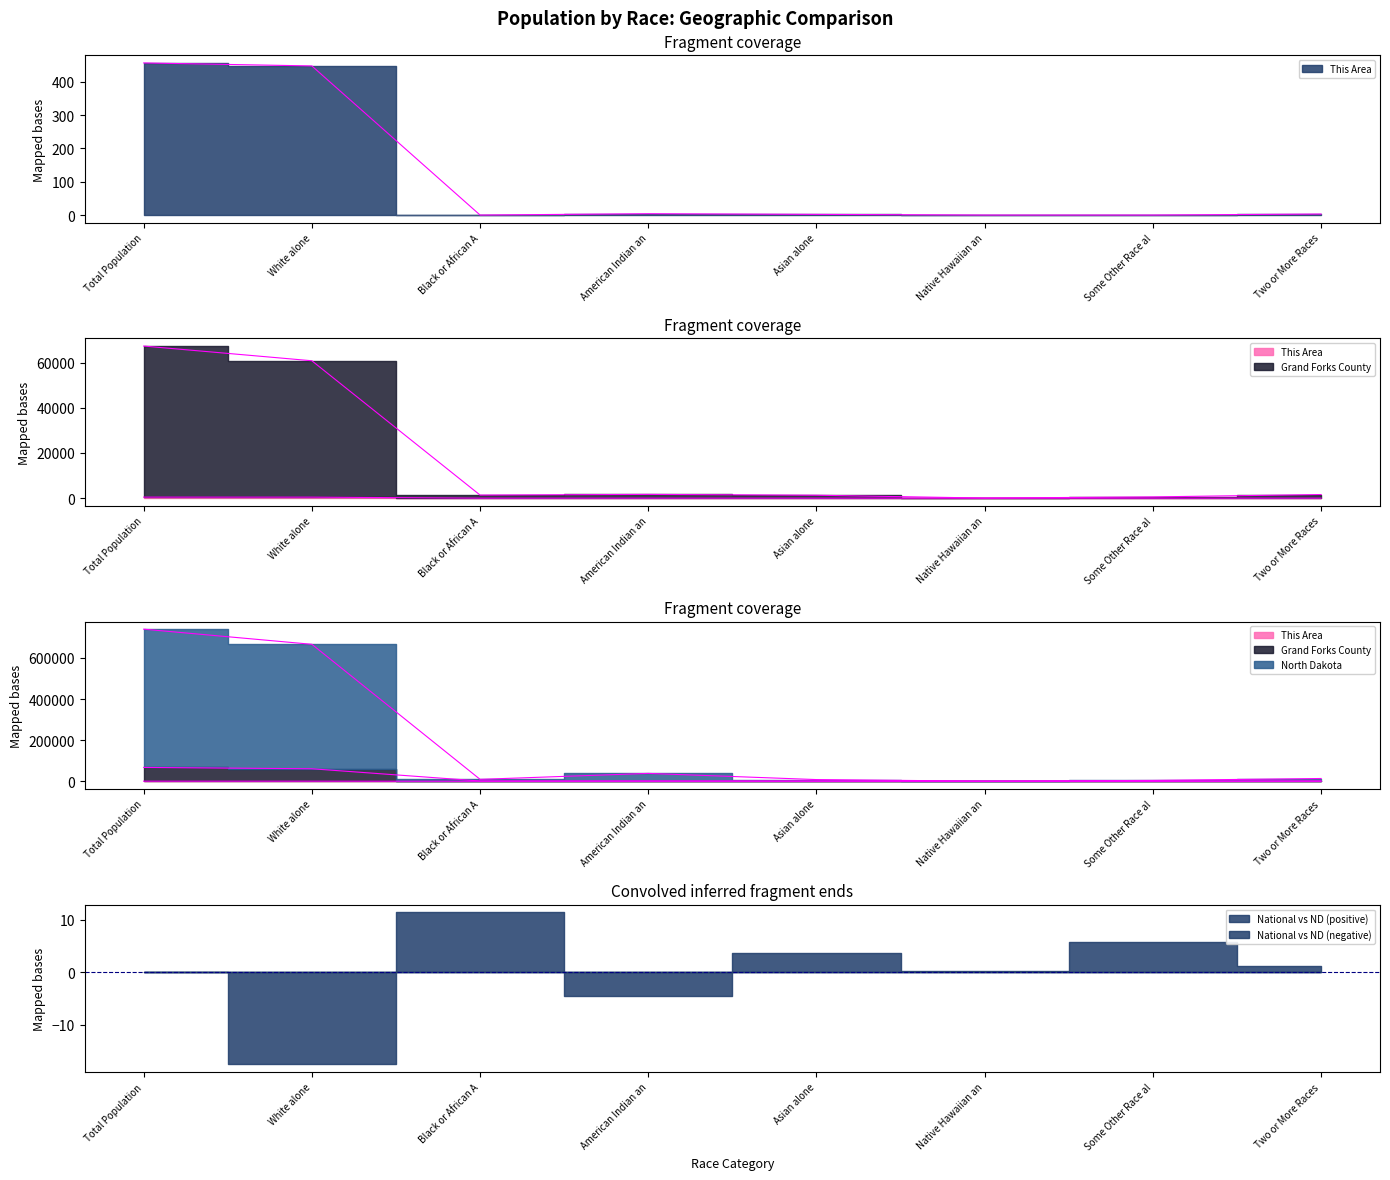

How many lines are shown in the chart?

4